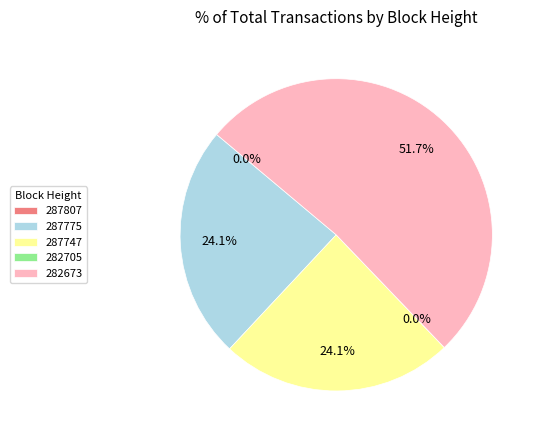

Count the number of slices in the pie.

5